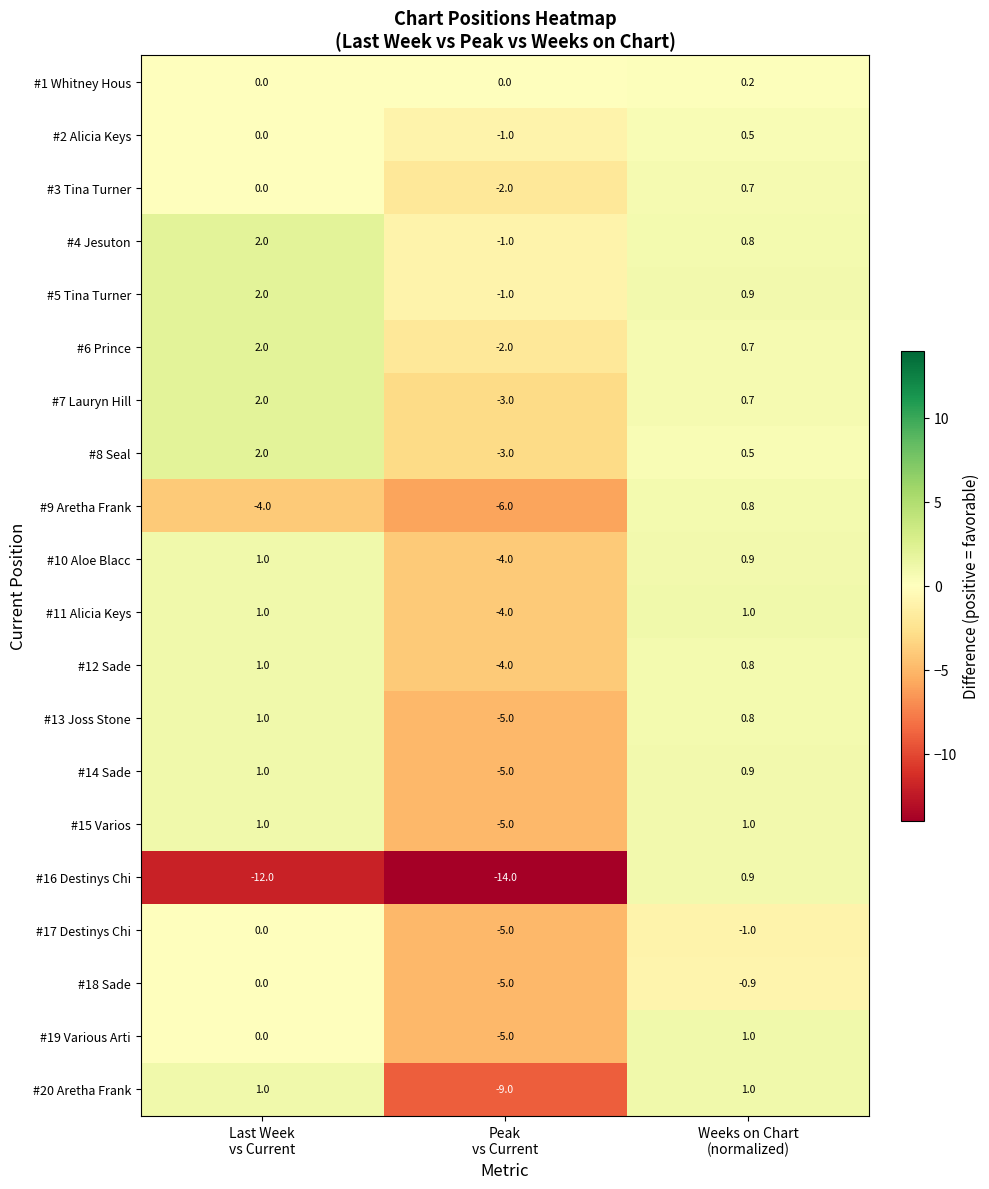

How many series are shown in this chart?

20